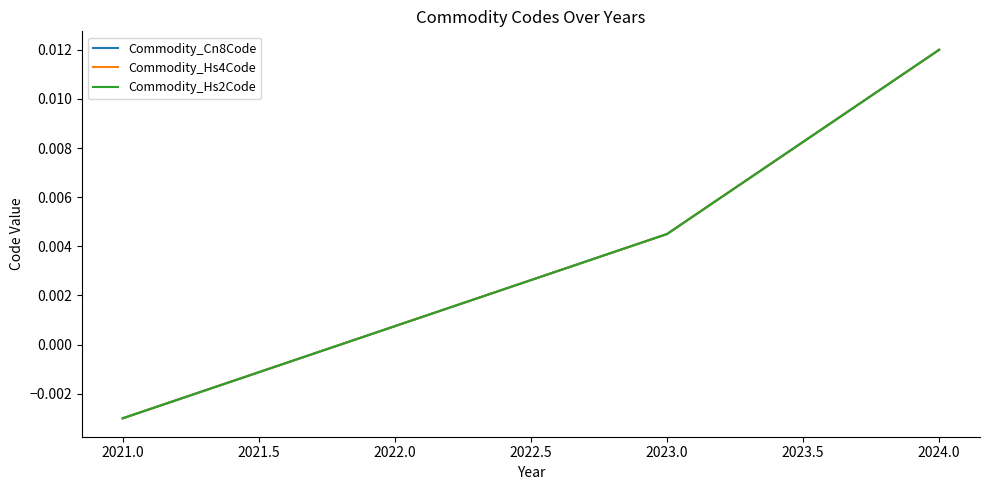

Does the chart have visible grid lines?

No